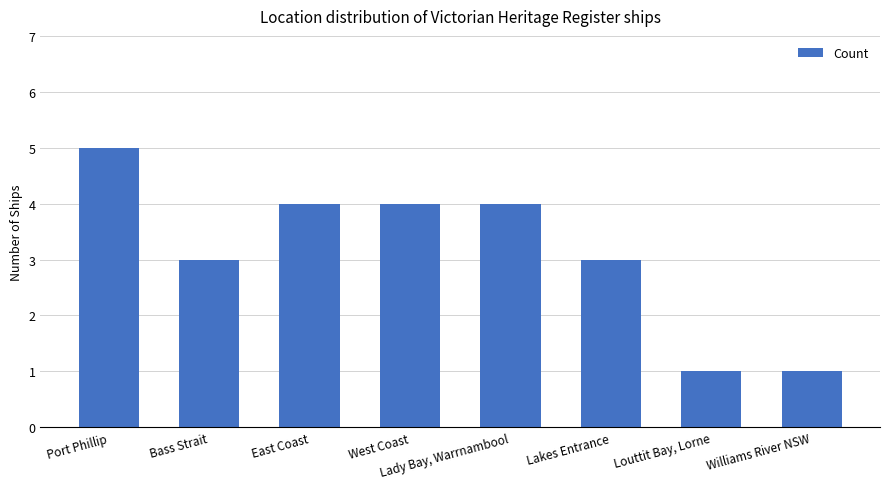

How many distinct data groups are displayed?

1